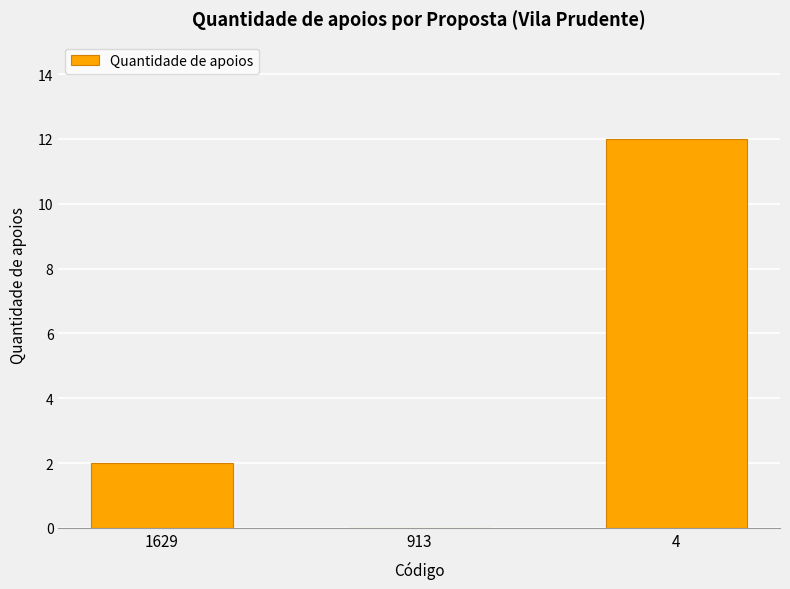

What is the maximum value shown in the chart?

12